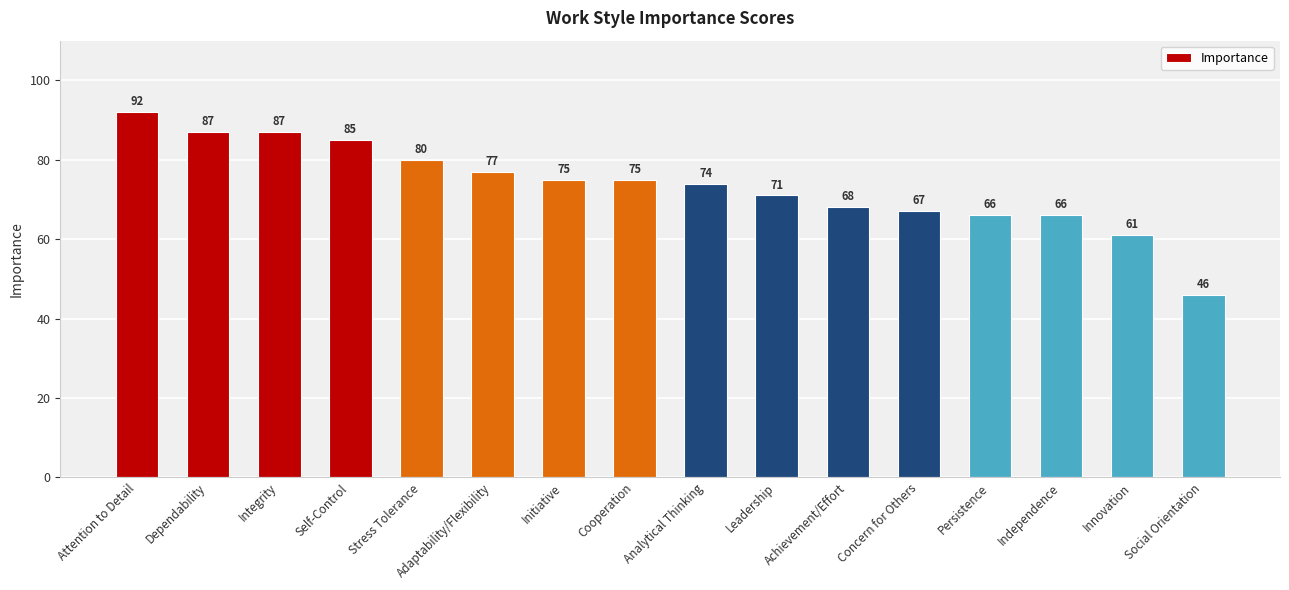

Which label corresponds to the largest value in the chart?

Attention to Detail